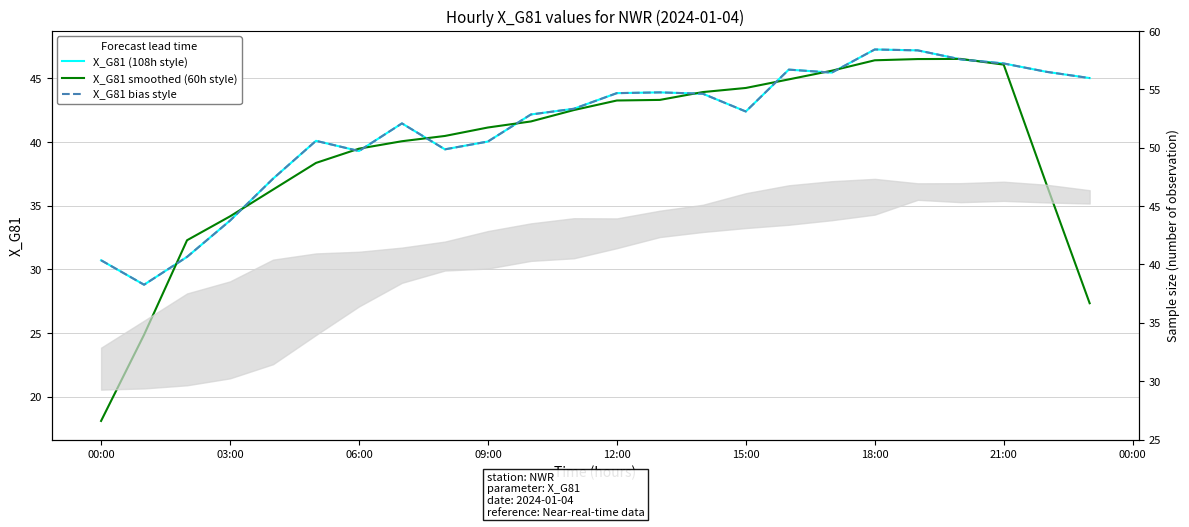

At how many categories does at least one series exceed 44?

9